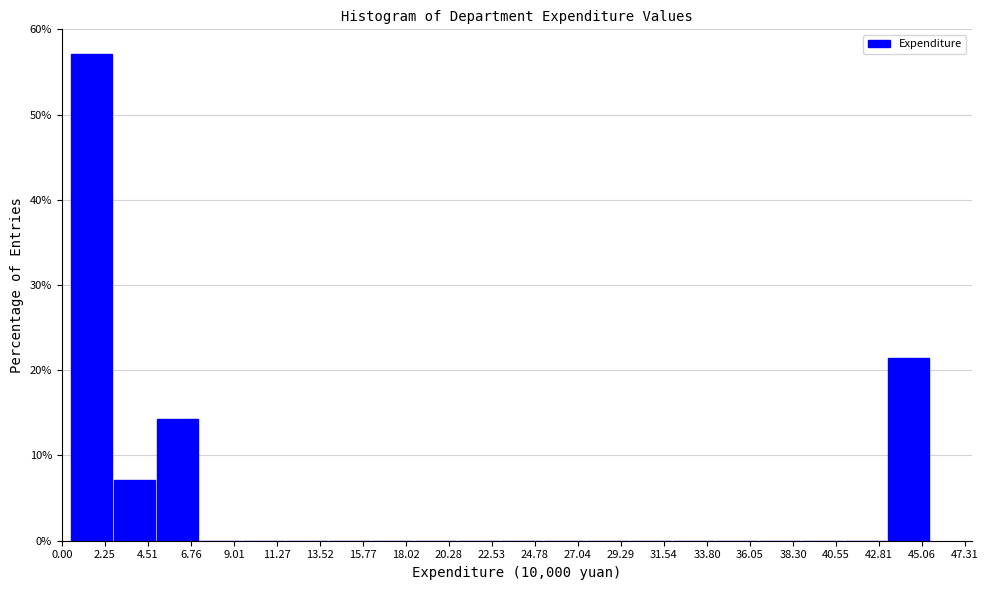

What is the height of the bar covering 43.5 to 45.5 on the x-axis? Neither the bar edges nor the heights are printed on the chart, so give them approximately, as read against the axes.

21